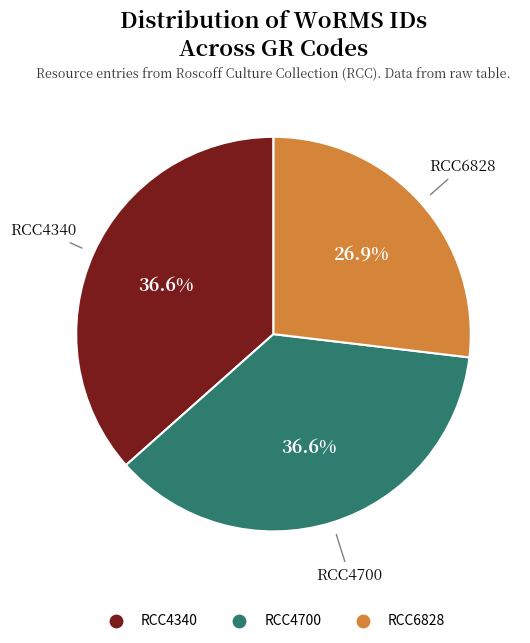

To the nearest percent, what is the combined percentage of RCC4700 and RCC4340?

73%